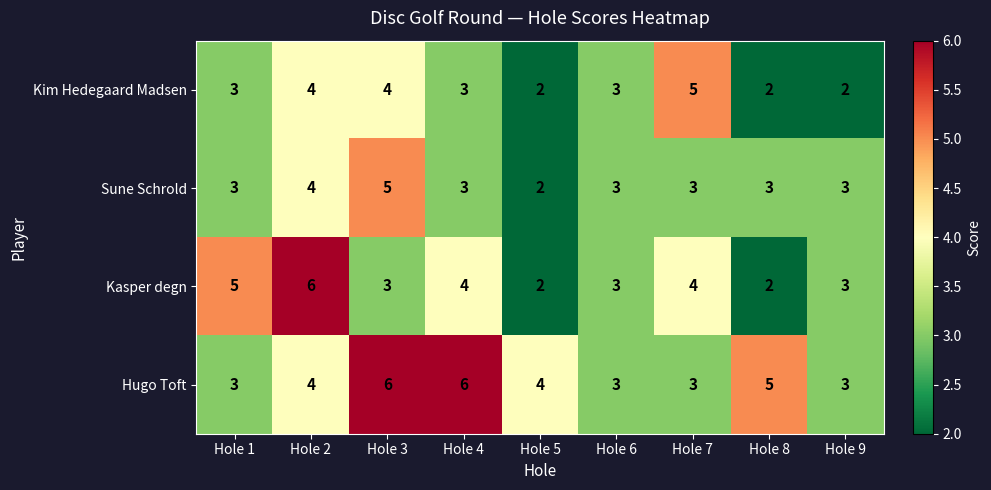

How many data points does each series have?

9